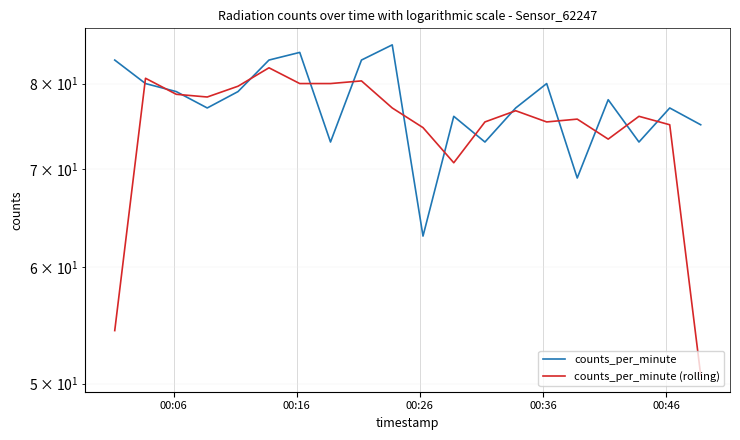

Is the value of counts_per_minute at 5 greater than the value of counts_per_minute (rolling) at 11?

Yes